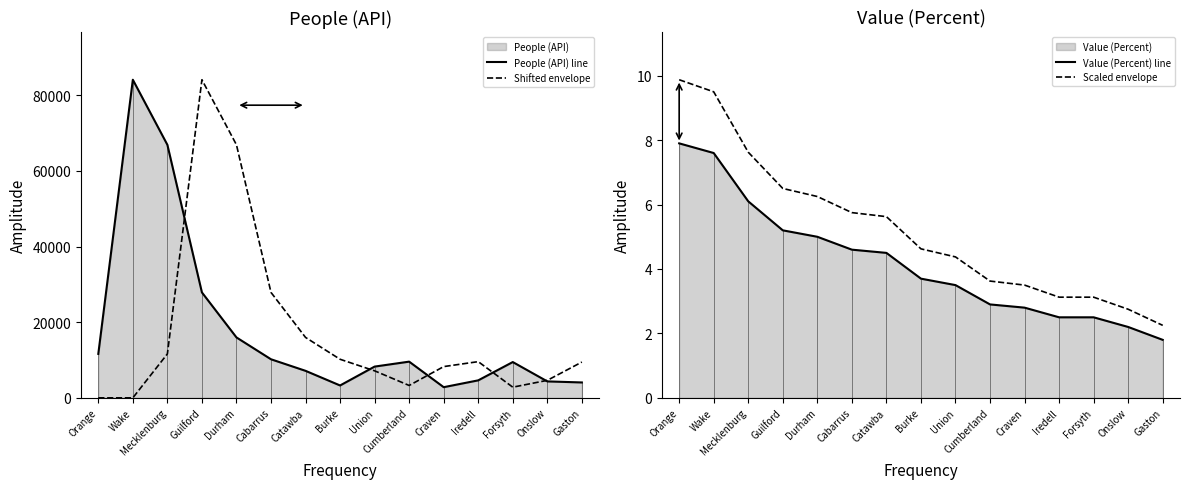

Reading left to right, transcribe all the data shown in this chart.

People (API) line: Orange=11621.0	Wake=84116.0	Mecklenburg=66907.0	Guilford=27874.0	Durham=15976.0	Cabarrus=10199.0	Catawba=7143.0	Burke=3272.0	Union=8264.0	Cumberland=9573.0	Craven=2819.0	Iredell=4626.0	Forsyth=9463.0	Onslow=4348.0	Gaston=4069.0
Shifted envelope: Orange=0.0	Wake=0.0	Mecklenburg=11621.0	Guilford=84116.0	Durham=66907.0	Cabarrus=27874.0	Catawba=15976.0	Burke=10199.0	Union=7143.0	Cumberland=3272.0	Craven=8264.0	Iredell=9573.0	Forsyth=2819.0	Onslow=4626.0	Gaston=9463.0
Value (Percent) line: Orange=7.9	Wake=7.6	Mecklenburg=6.1	Guilford=5.2	Durham=5.0	Cabarrus=4.6	Catawba=4.5	Burke=3.7	Union=3.5	Cumberland=2.9	Craven=2.8	Iredell=2.5	Forsyth=2.5	Onslow=2.2	Gaston=1.8
Scaled envelope: Orange=9.9	Wake=9.5	Mecklenburg=7.6	Guilford=6.5	Durham=6.2	Cabarrus=5.8	Catawba=5.6	Burke=4.6	Union=4.4	Cumberland=3.6	Craven=3.5	Iredell=3.1	Forsyth=3.1	Onslow=2.8	Gaston=2.2